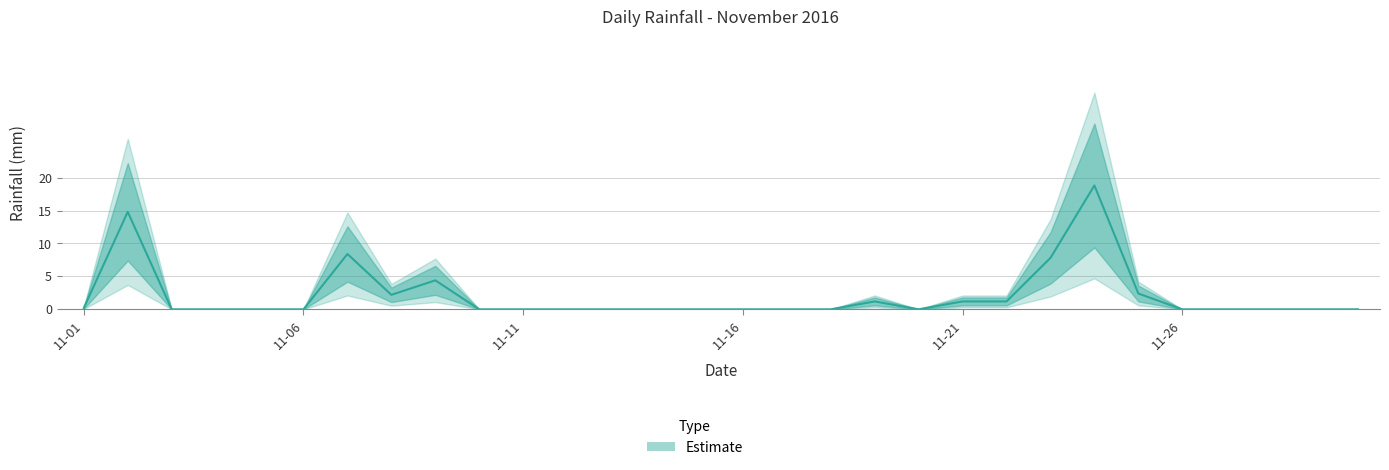

At which category does the chart reach its minimum across all series?

2016-11-03